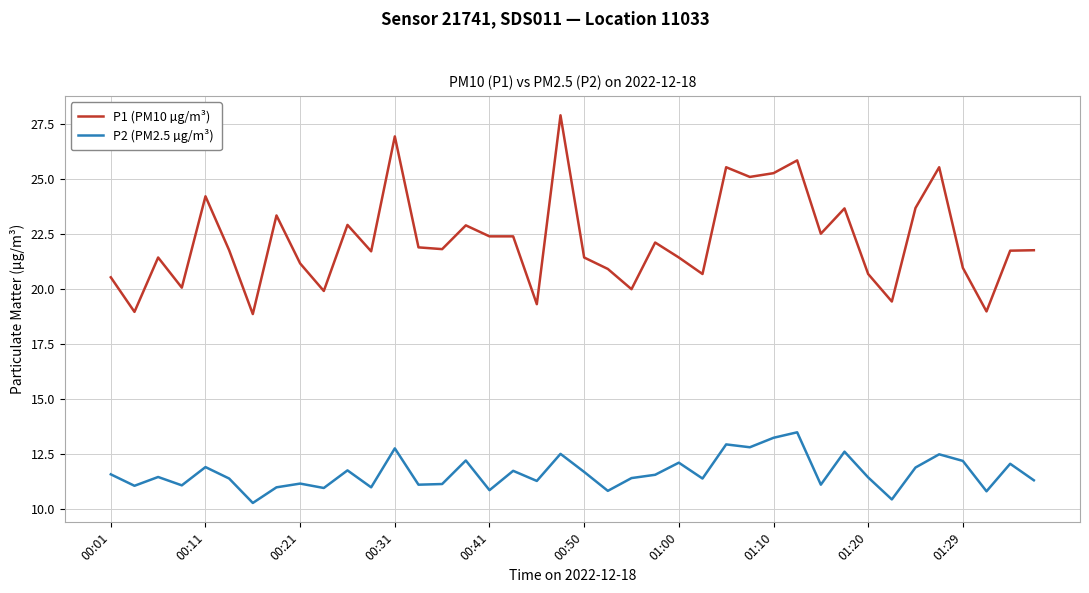

List the series in order of their overall mean, lowest first.

P2 (PM2.5 µg/m³), P1 (PM10 µg/m³)